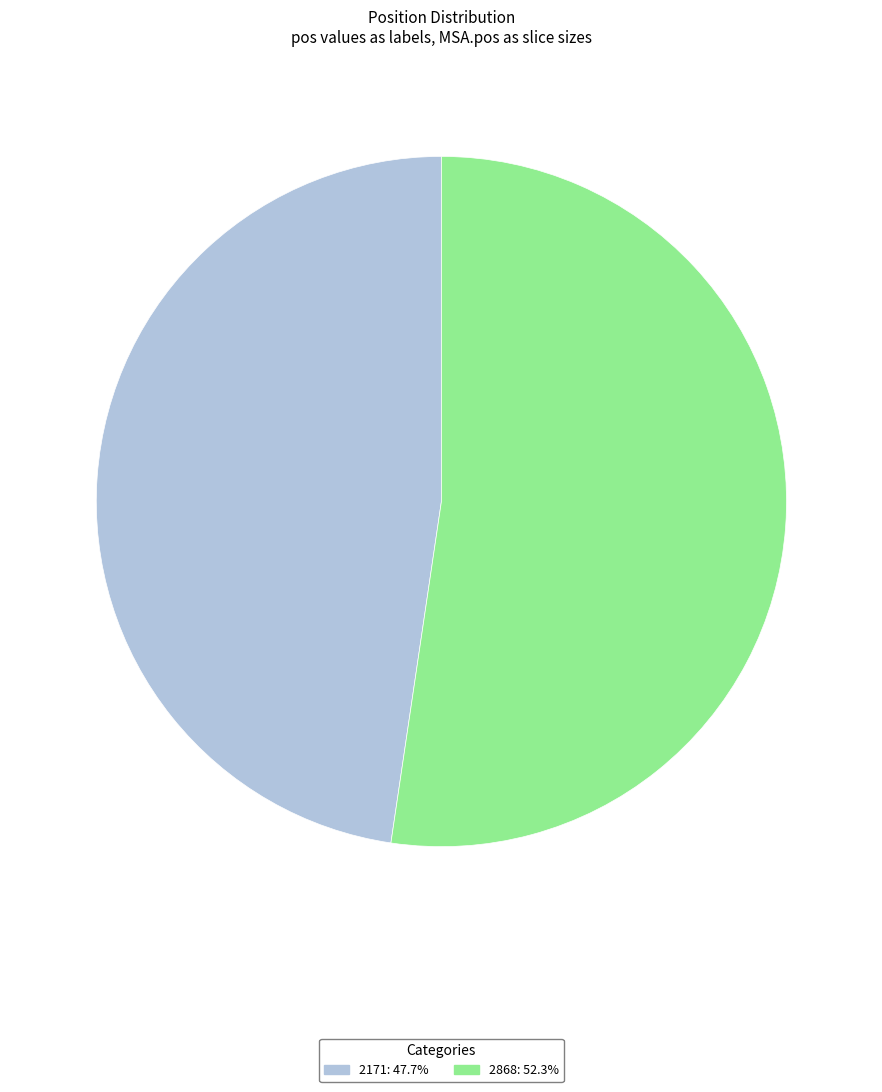

Which category has the smallest portion of the pie?

2171